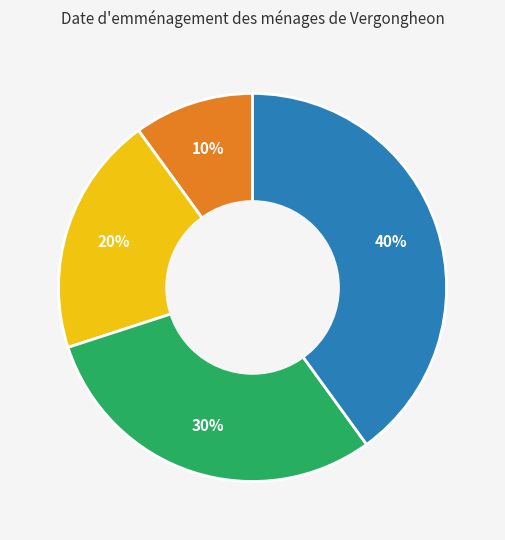

Does any single category account for the majority?

No